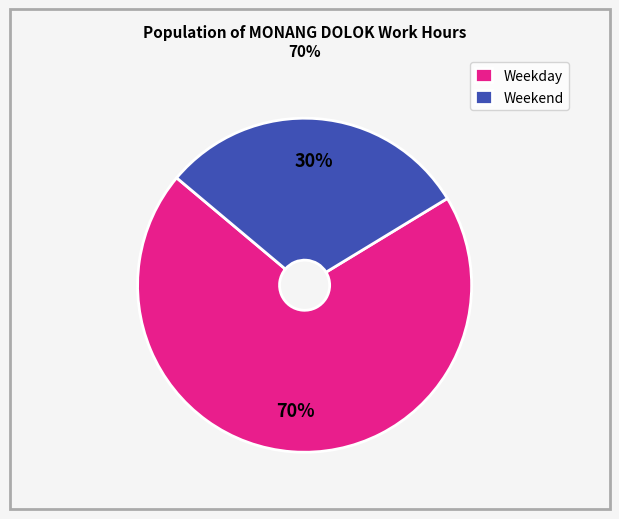

Do Weekday and Weekend together represent more than half of the pie?

Yes